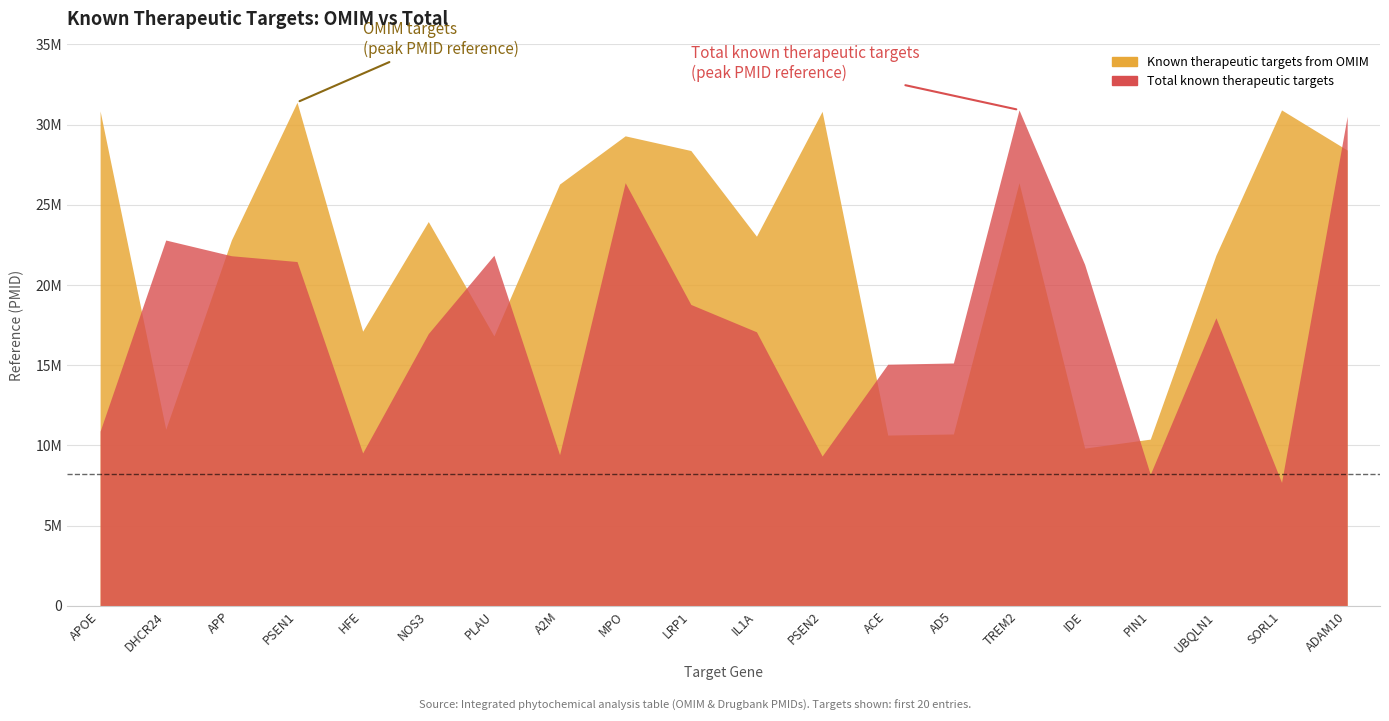

In Total known therapeutic targets, how many points are higher than both neighbors (excluding endpoints)?

5